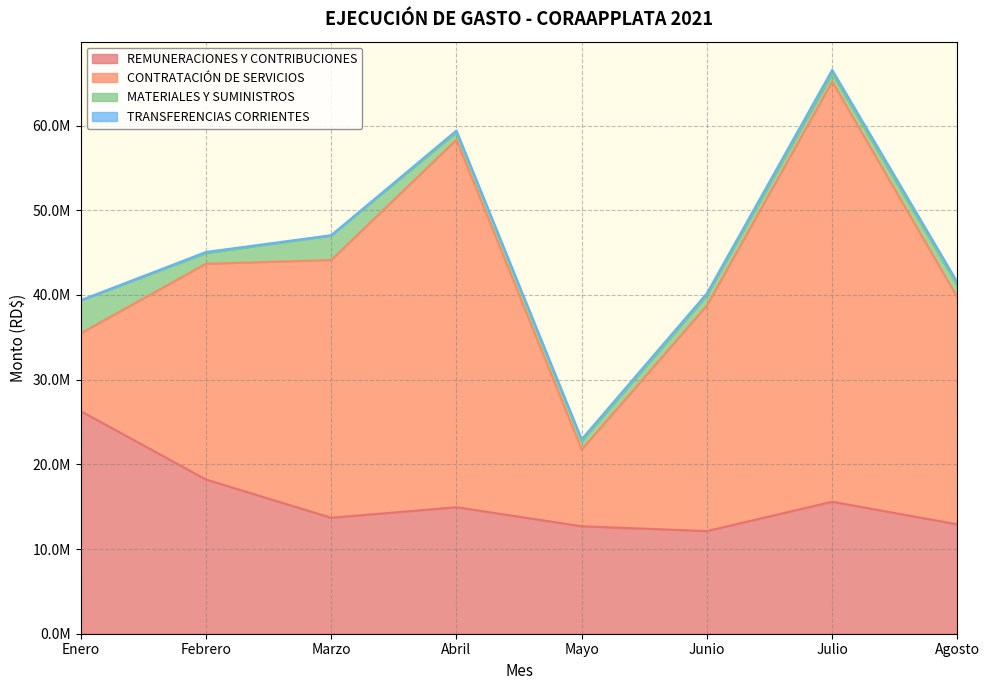

The TRANSFERENCIAS CORRIENTES series shows 375830.0 at Agosto. True or false?

True